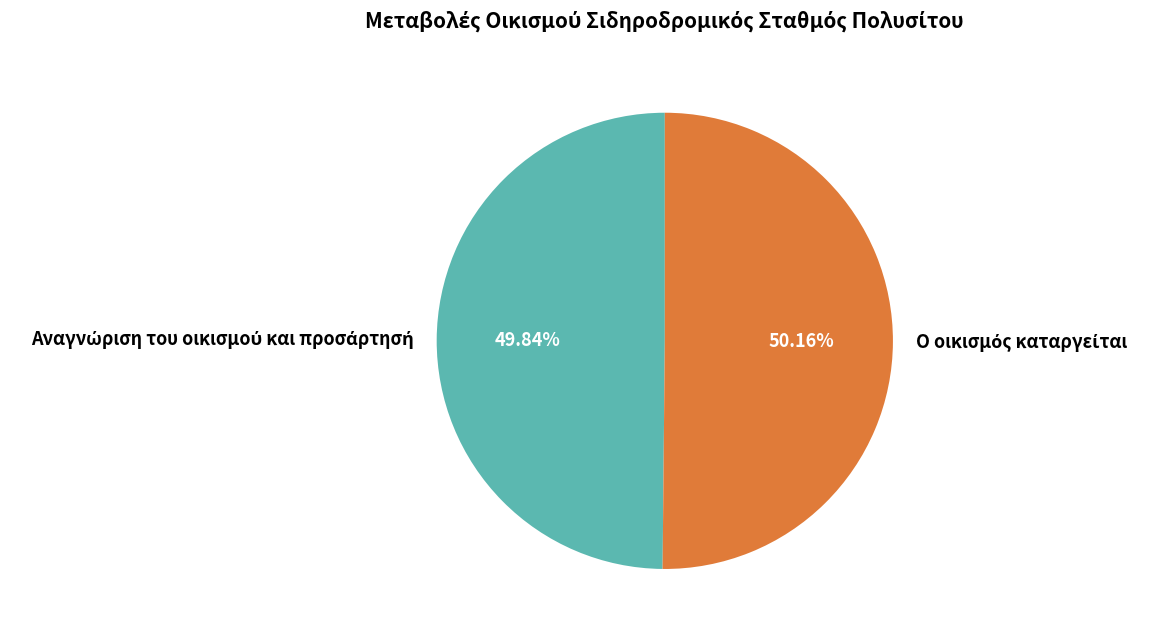

Is there a majority slice in this chart?

Yes